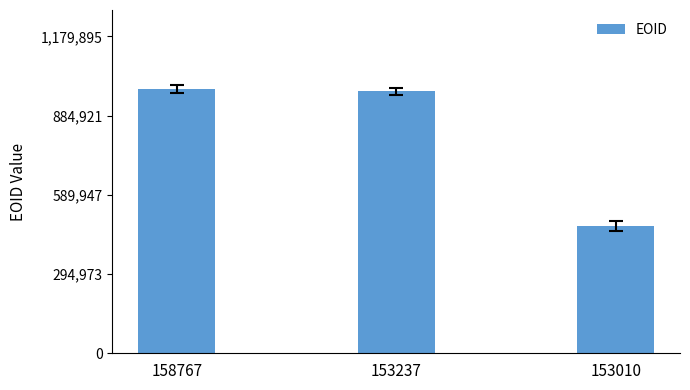

Reading left to right, extract all data points from this chart.

158767=983246	153237=975259	153010=474108